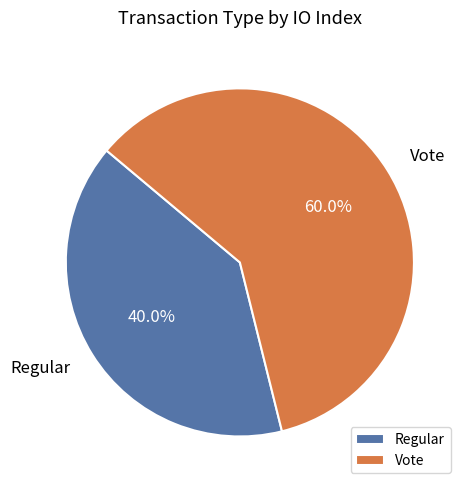

To the nearest percent, what portion does Vote represent?

60%